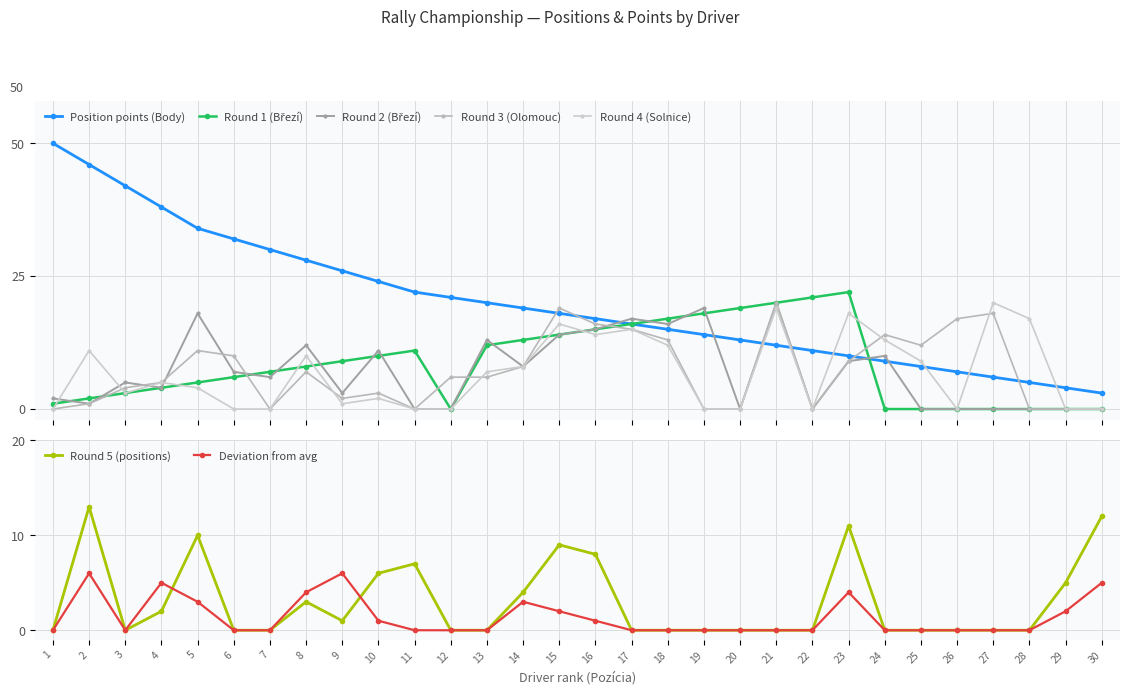

Is it true that Round 2 (Brezi) equals 16 at 18?

True